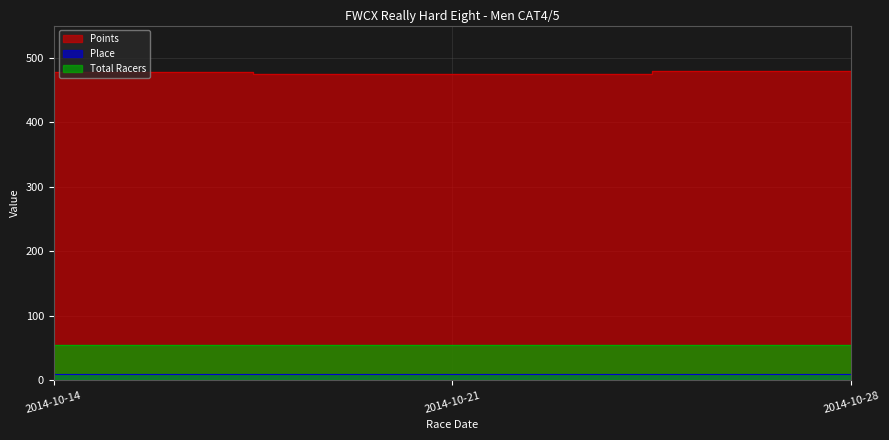

At which category is the sum across all series the highest?

2014-10-28